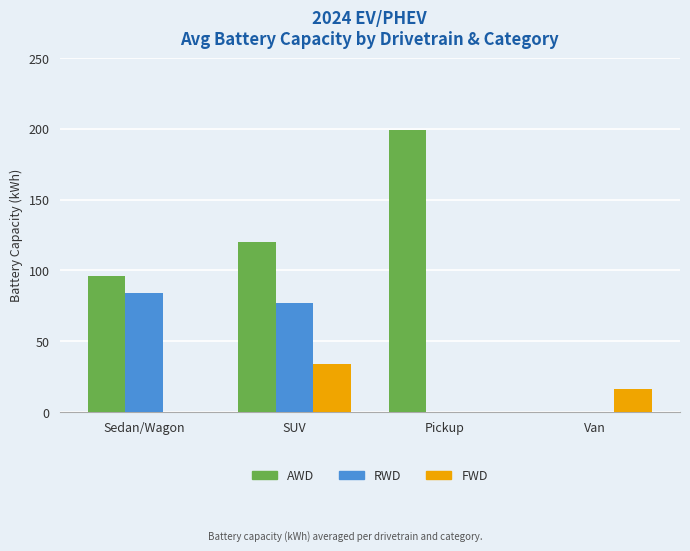

What are all the series names shown in the legend?

AWD, RWD, FWD